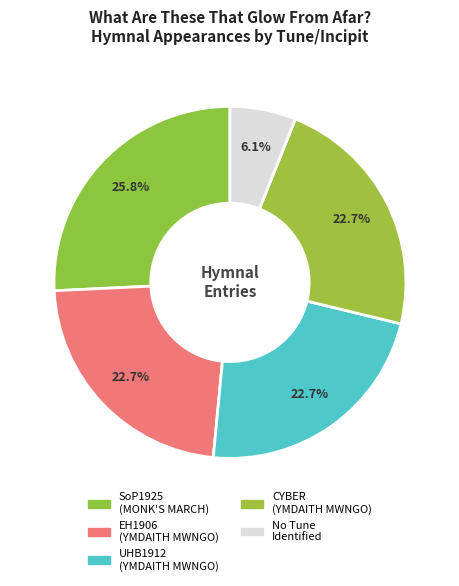

Count the number of slices in the pie.

5